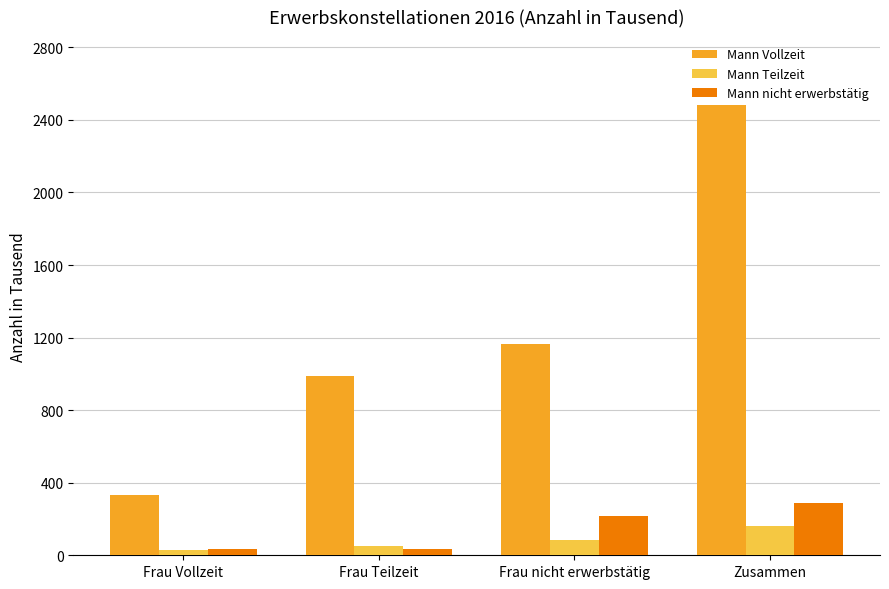

What is the label of the 1st bar from the right?

Zusammen